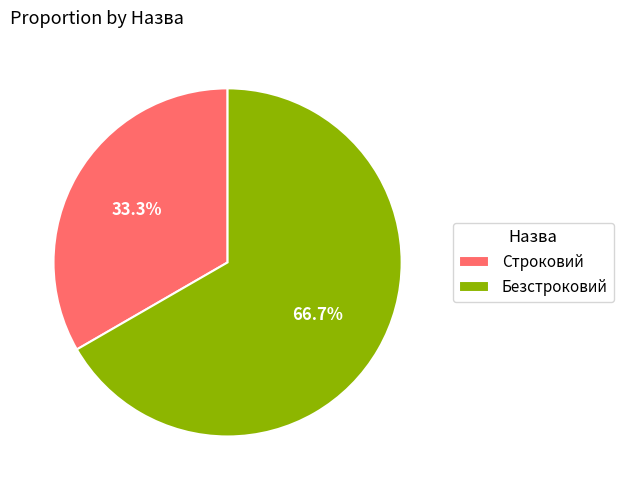

To the nearest percent, what percentage of the pie is Безстроковий?

67%